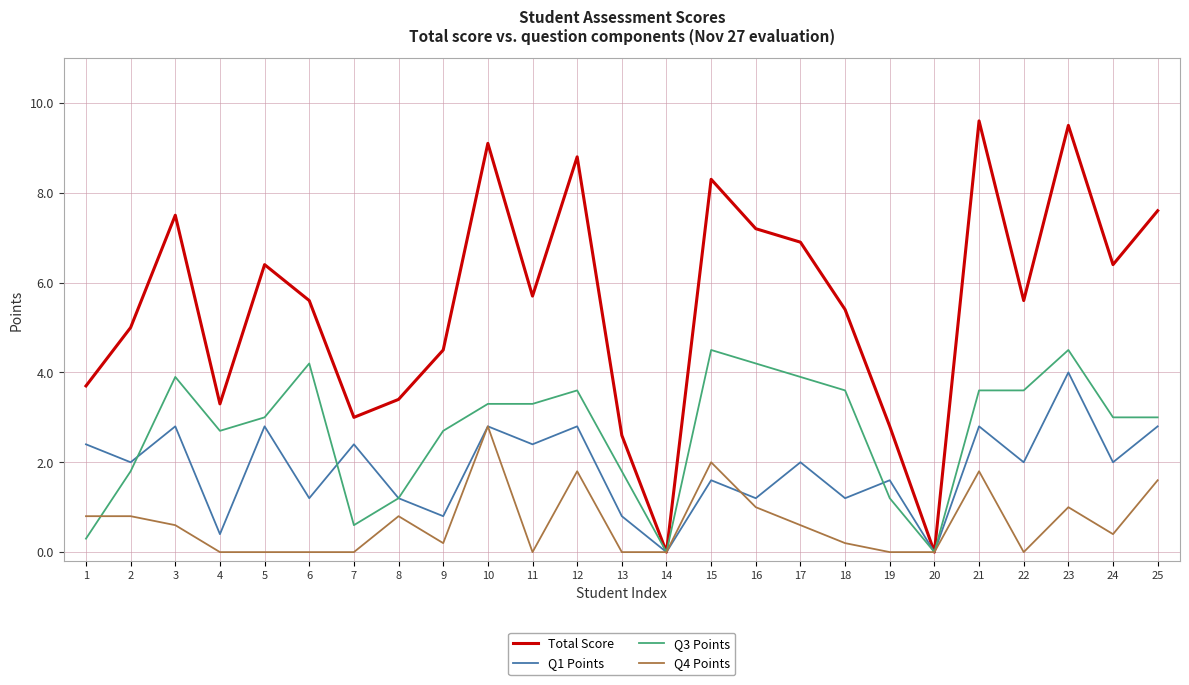

List the series in order of their overall mean, lowest first.

Q4 Points, Q1 Points, Q3 Points, Total Score